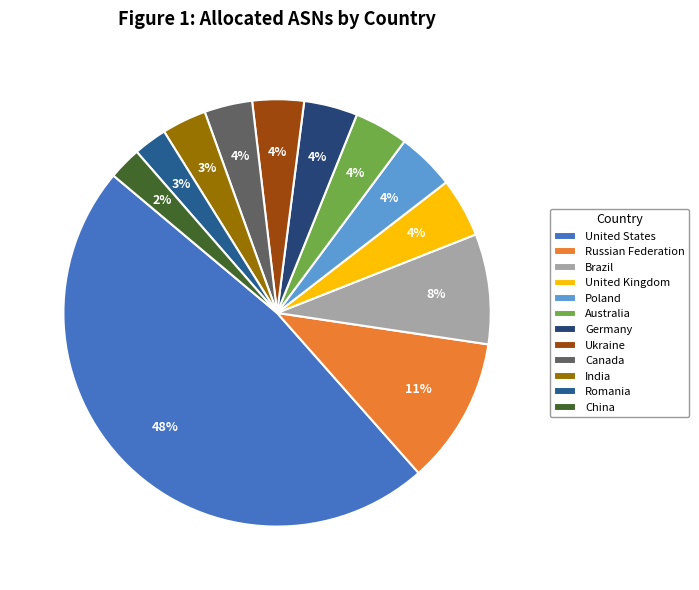

What percentage is the China slice, to the nearest percent?

2%